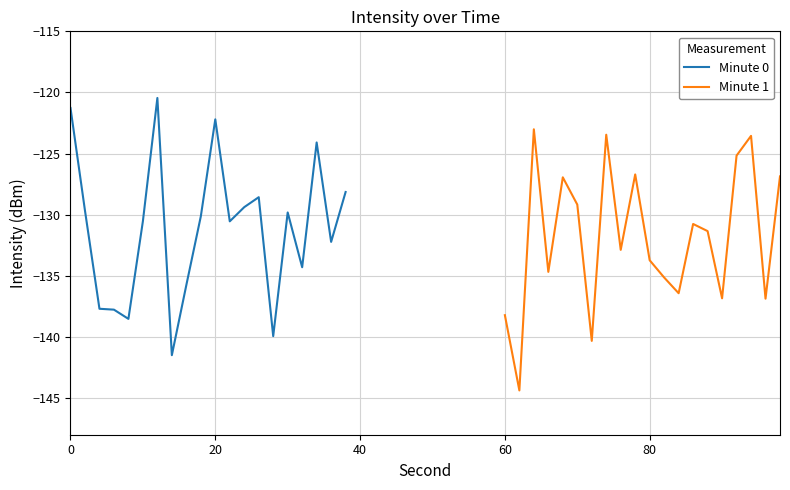

What is the value of the Minute 0 point at the 18th from the left?

-124.1